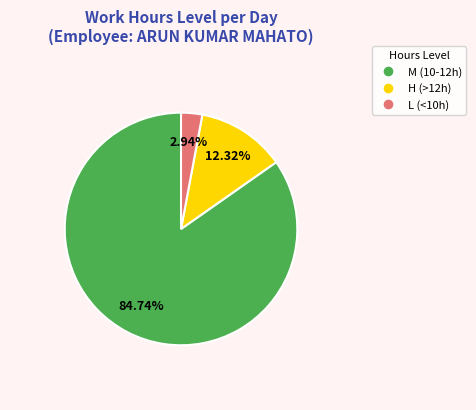

Is there a majority slice in this chart?

Yes